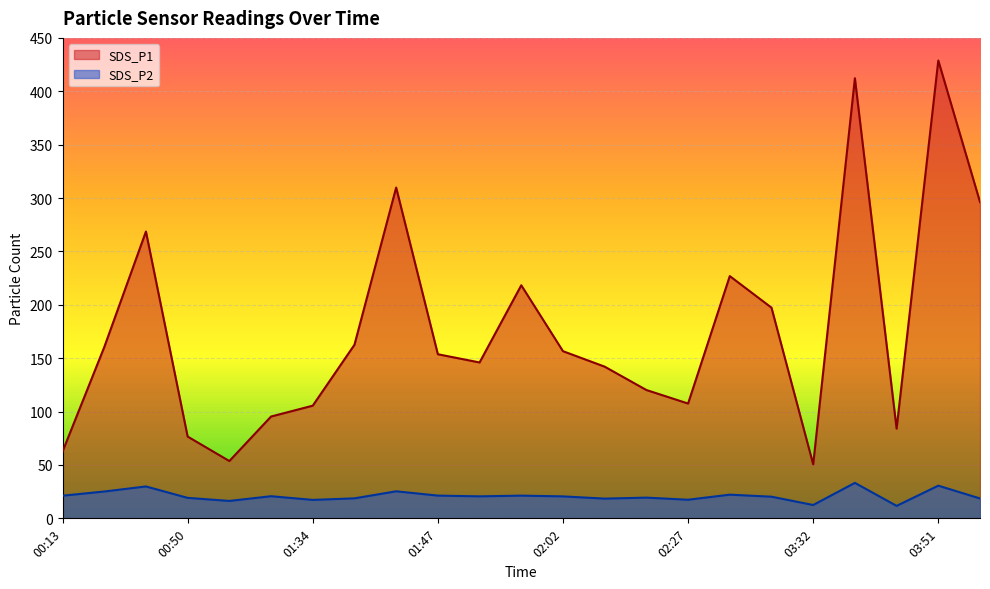

Where is SDS_P2 nearest to the value 22?

02:29